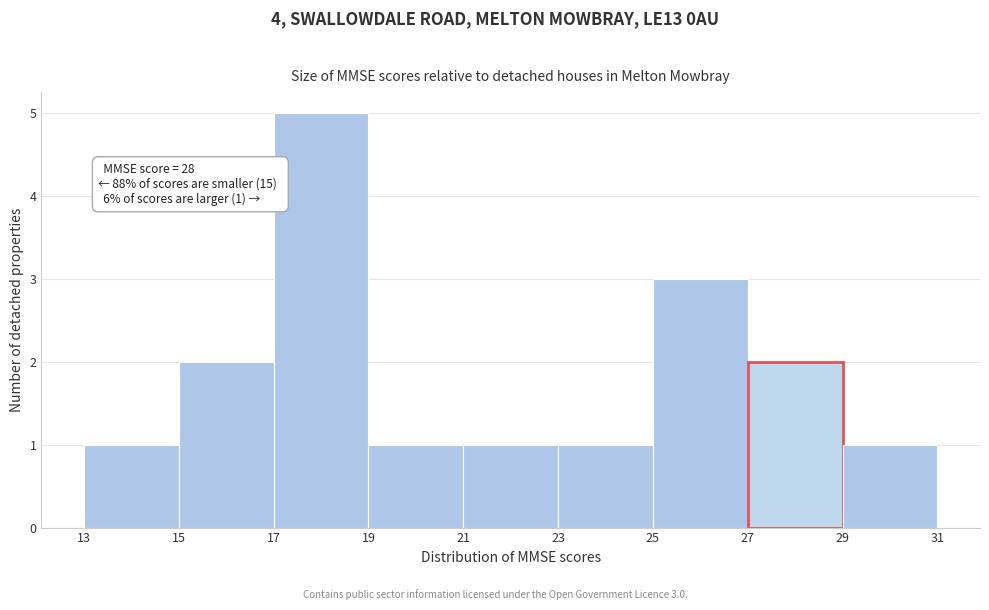

Which range on the x-axis has the tallest bar?

17 to 19